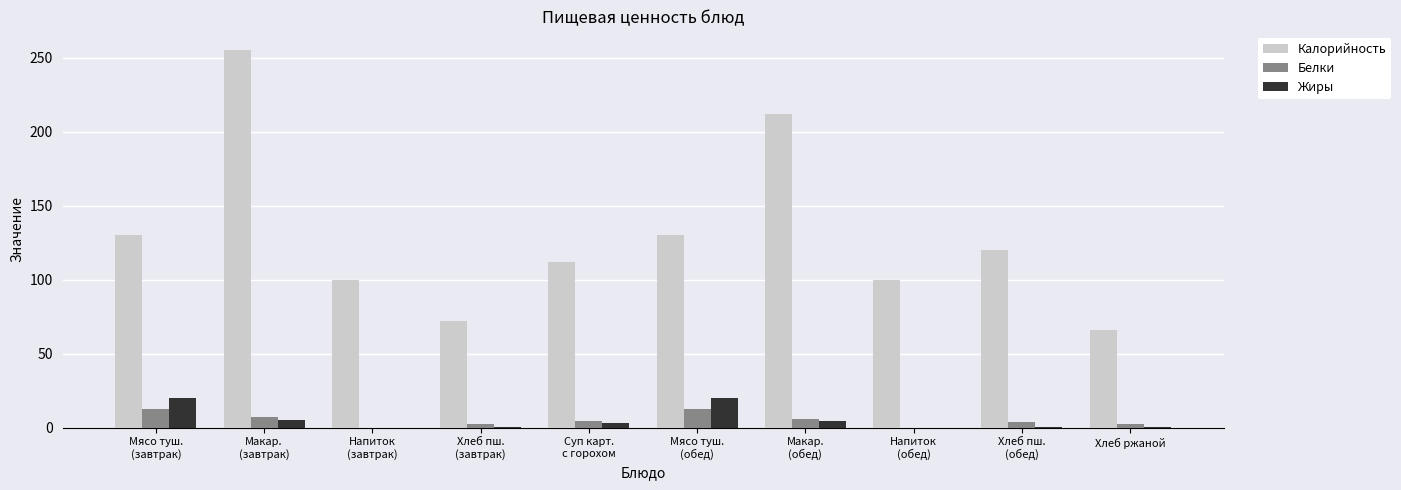

How many groups of bars are there?

10